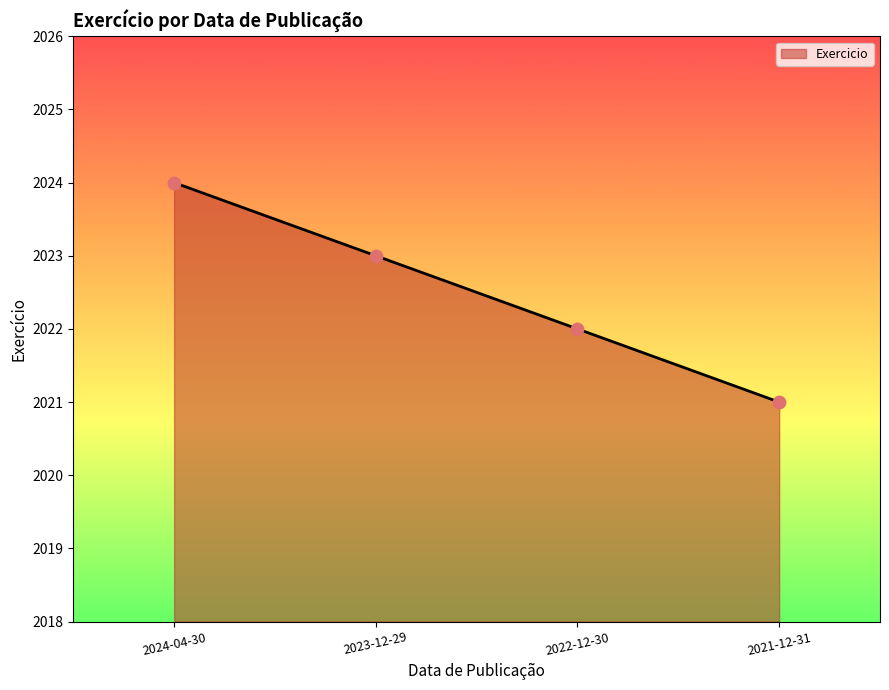

Between 2024-04-30 and 2022-12-30, which is larger?

2024-04-30